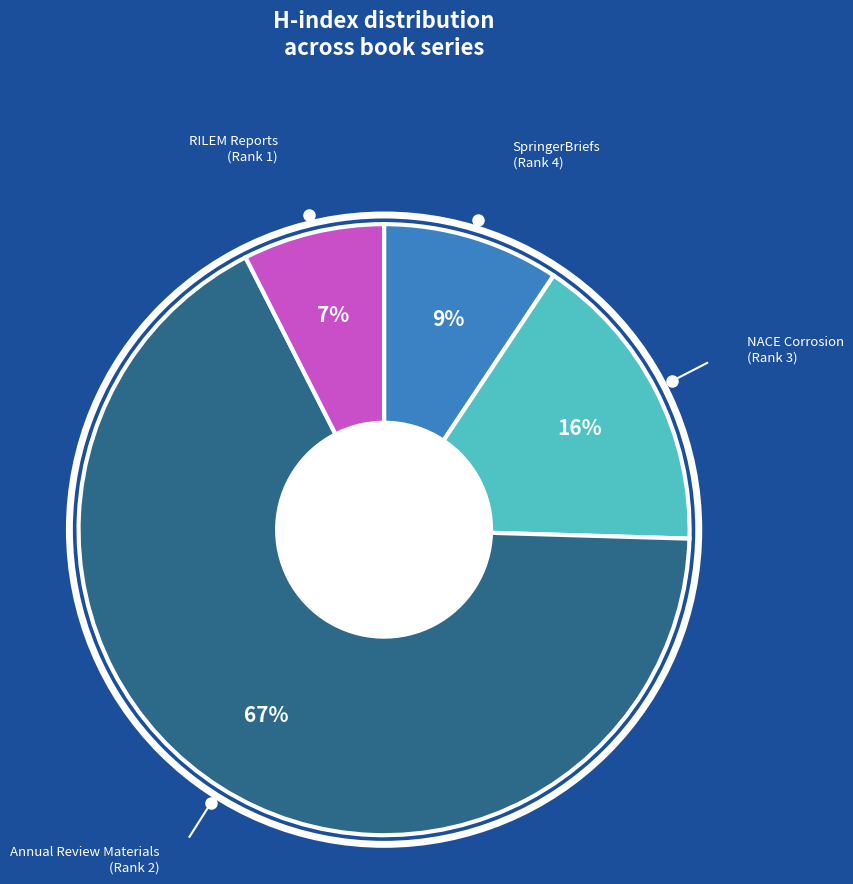

The NACE Corrosion (Rank 3) slice represents 8% of the pie. True or false?

False